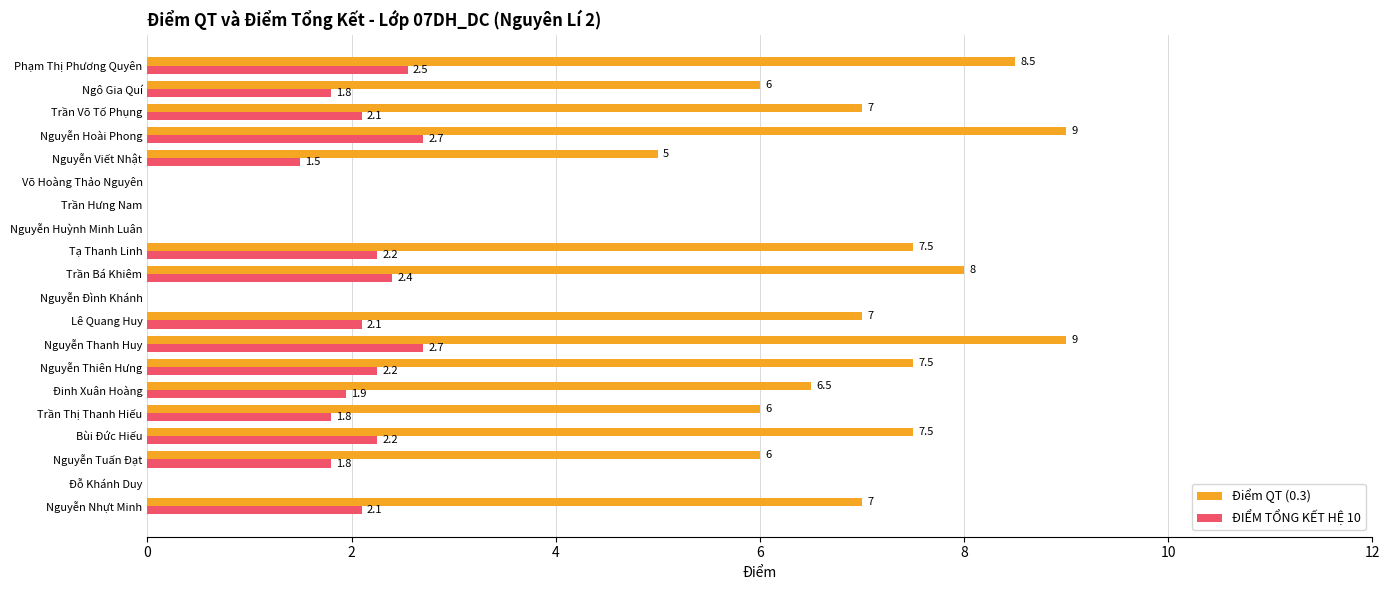

Read the ĐIỂM TỔNG KẾT HỆ 10 value at Nguyễn Tuấn Đạt.

1.8